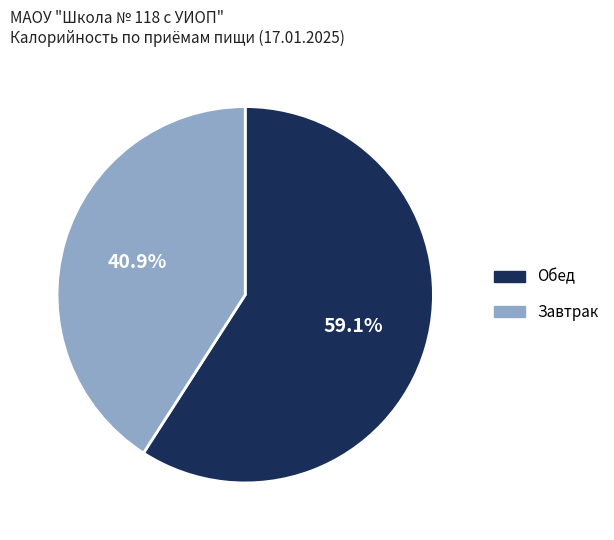

Does any single category account for the majority?

Yes